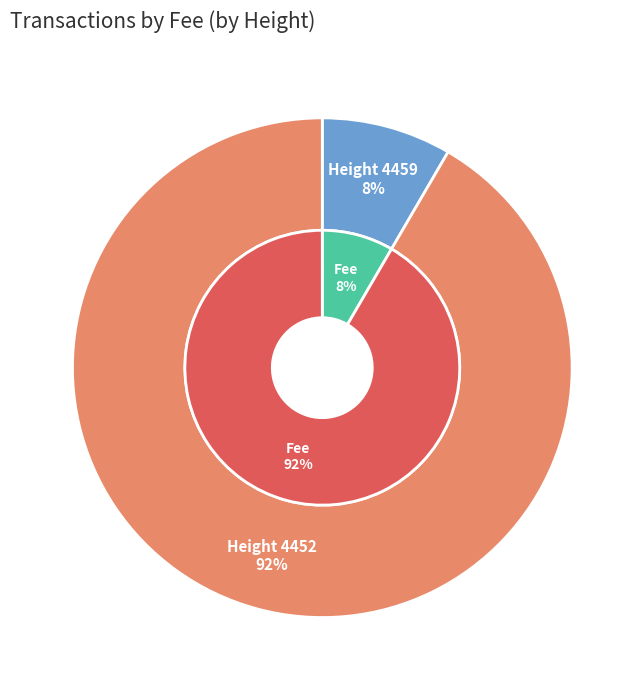

Which slice is the largest?

4452